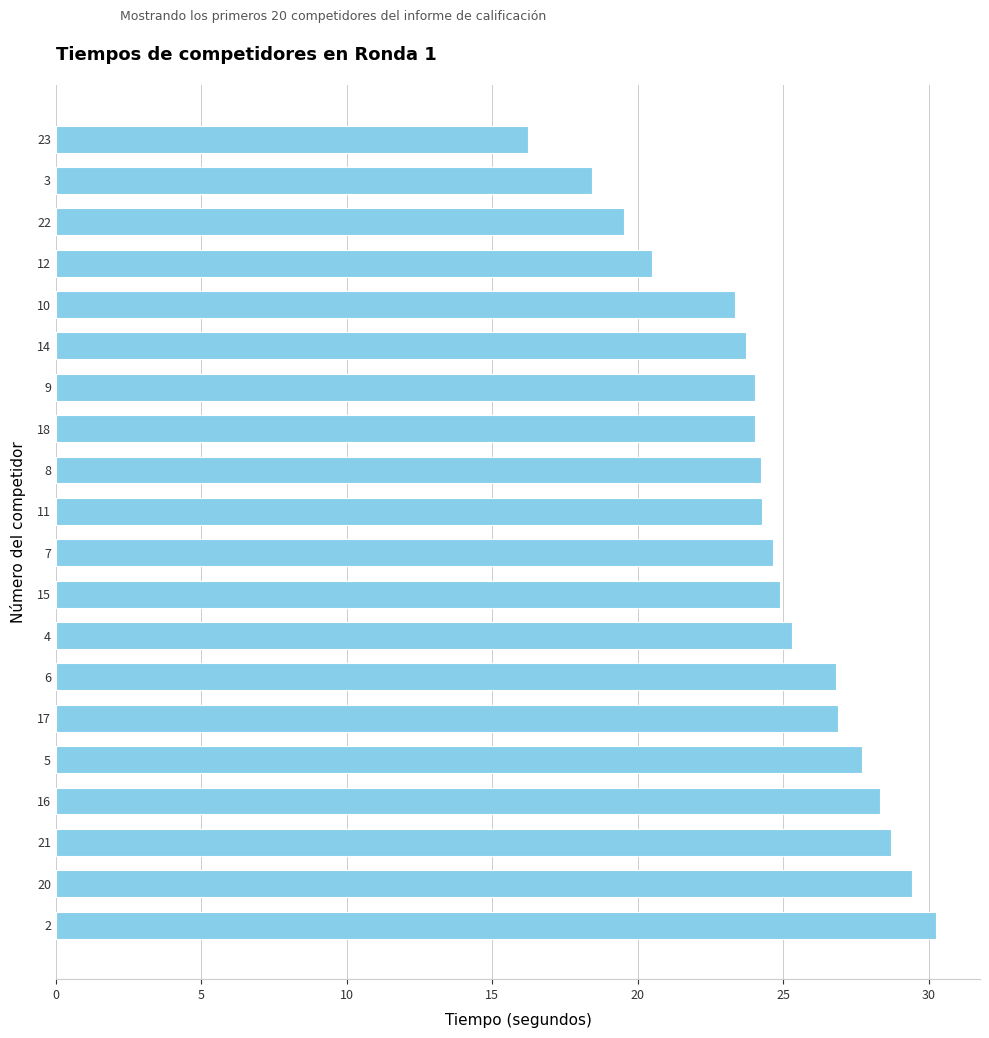

What value does the data have at 3?

18.4